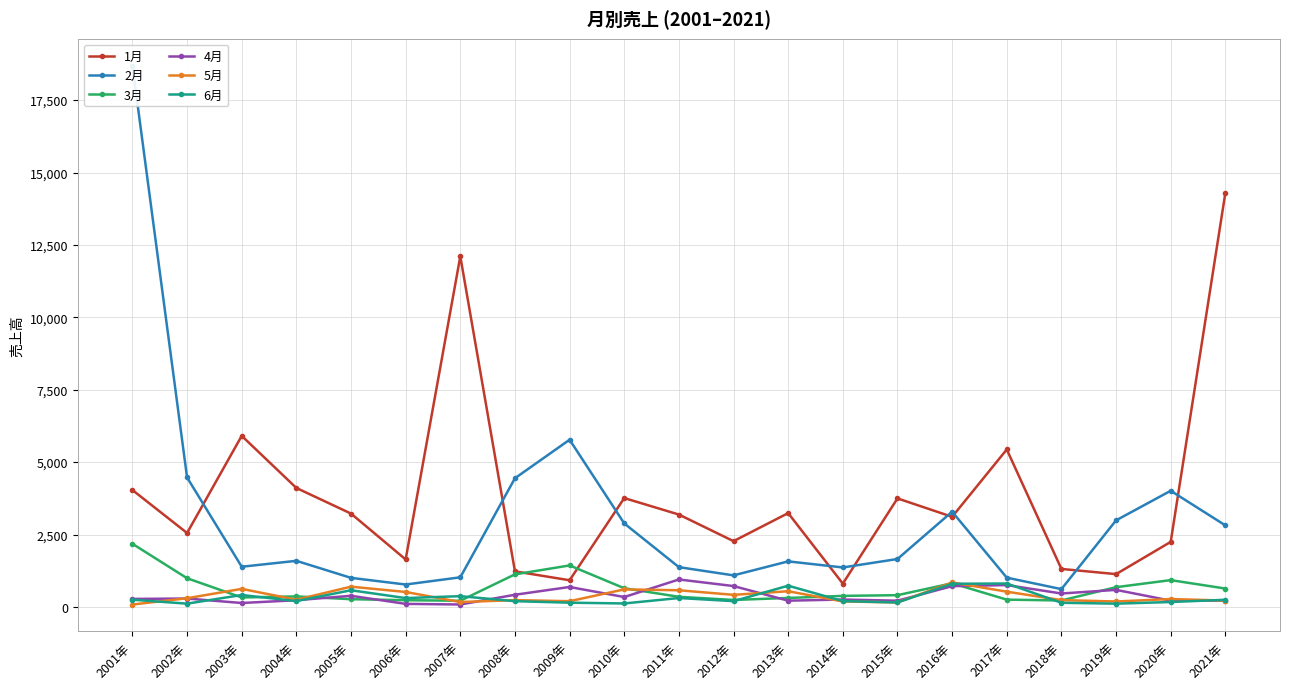

What is the greatest value displayed?

18689